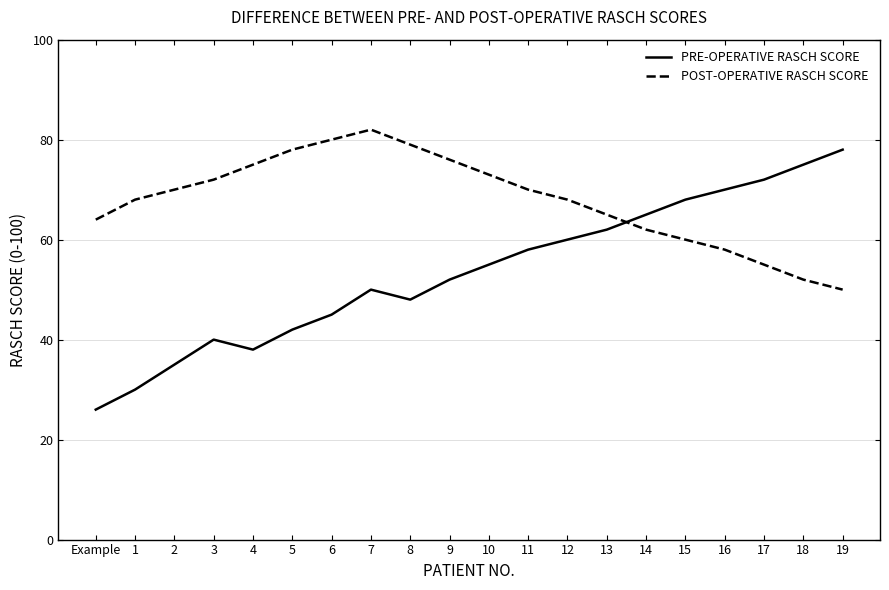

Is it true that POST-OPERATIVE RASCH SCORE equals 36 at 1?

False